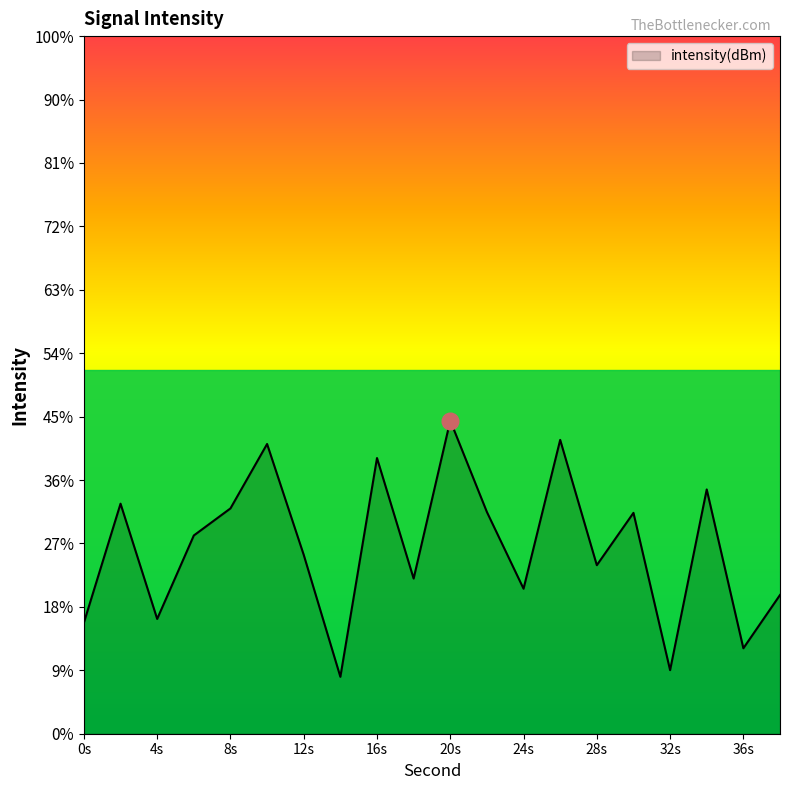

Count the number of values greater than -127.

9